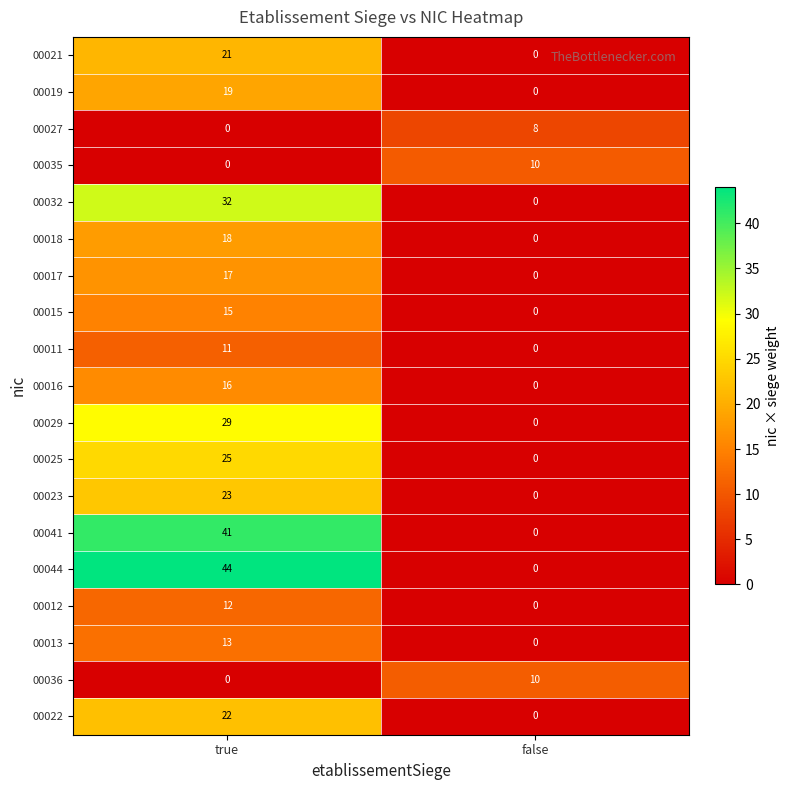

List the labels in order of 00023 value, smallest first.

false, true